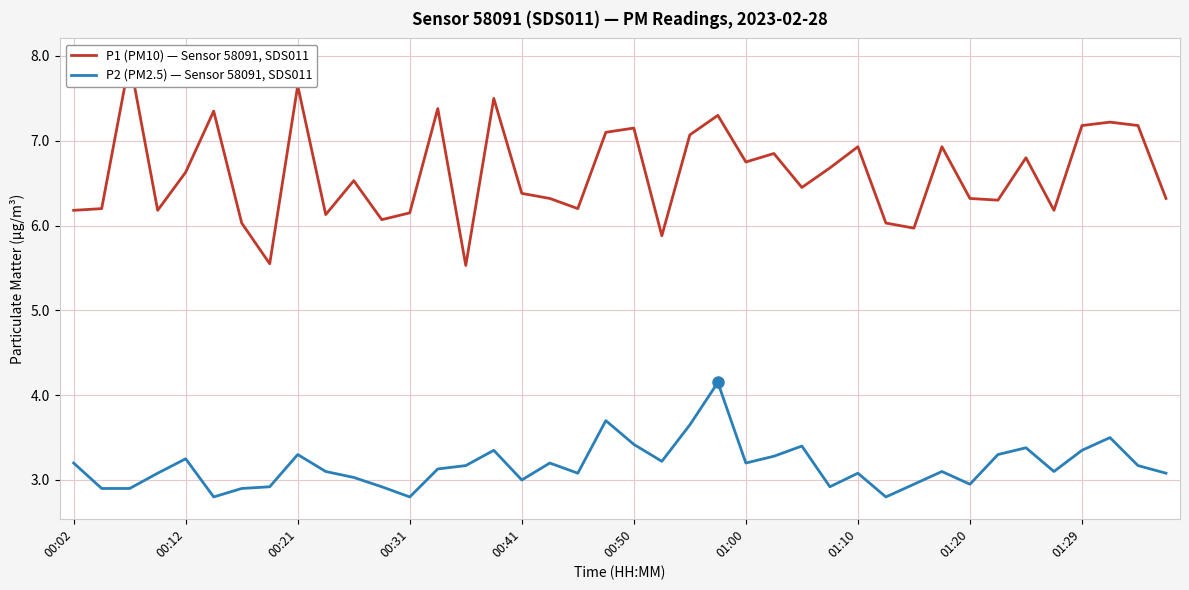

Which series has the largest range (max minus min)?

P1 (PM10) — Sensor 58091, SDS011